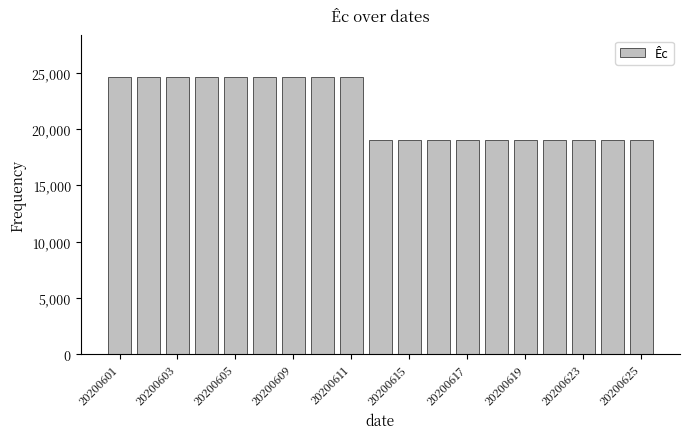

What is the maximum value shown in the chart?

24640